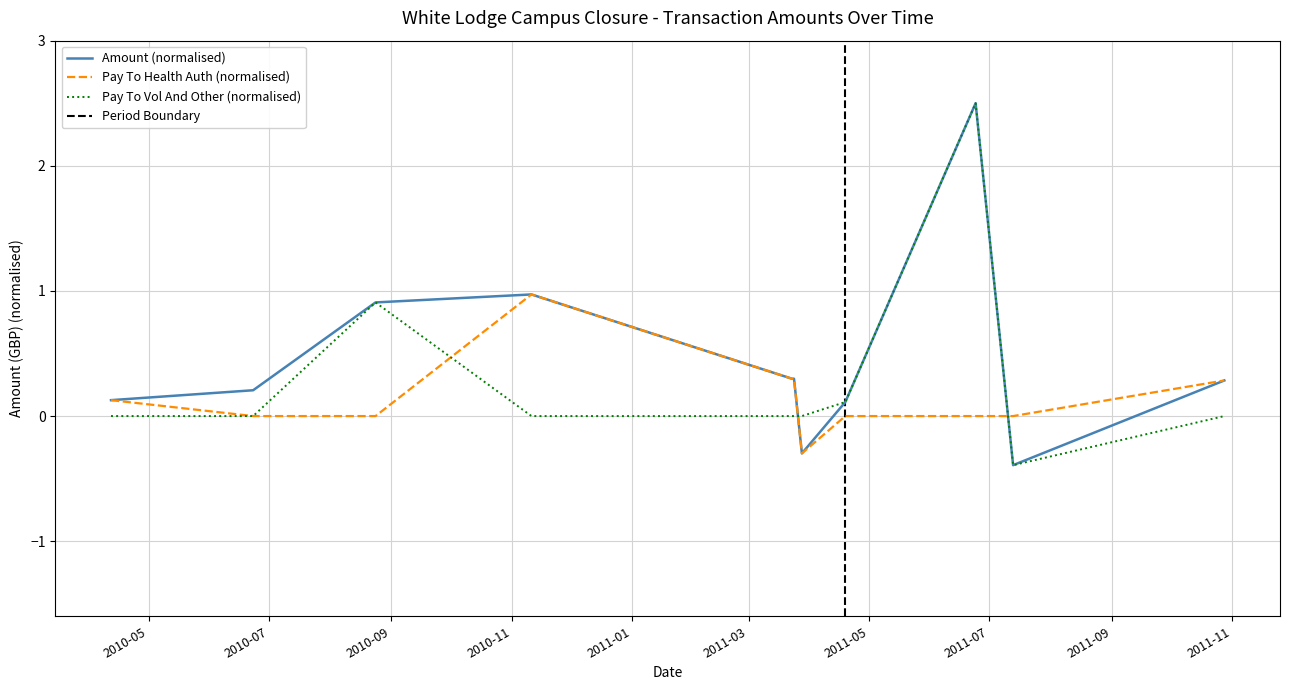

Which category has the highest value in the Amount series?

2011-06-24